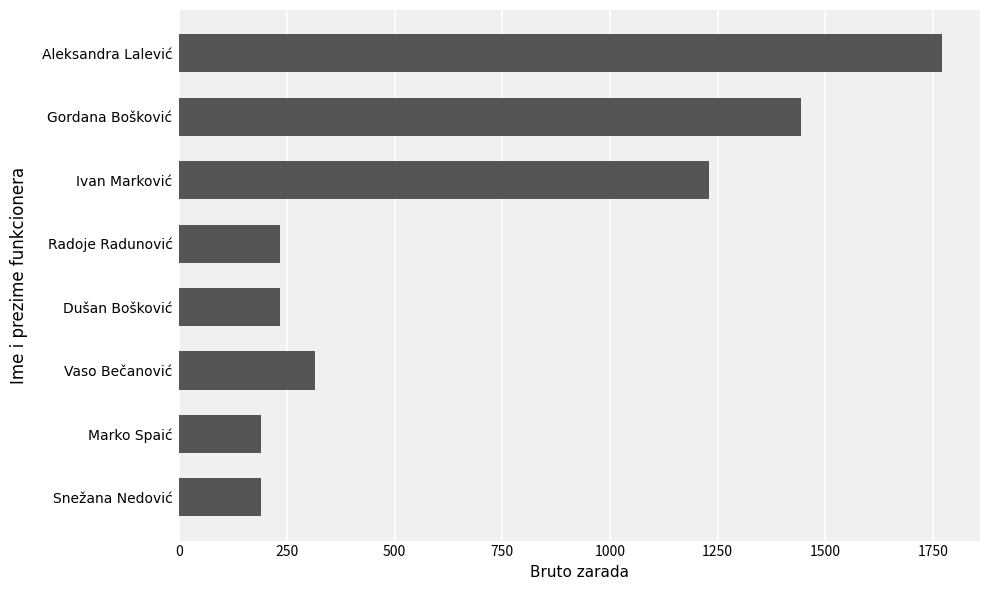

Count the number of values greater than 314.

4